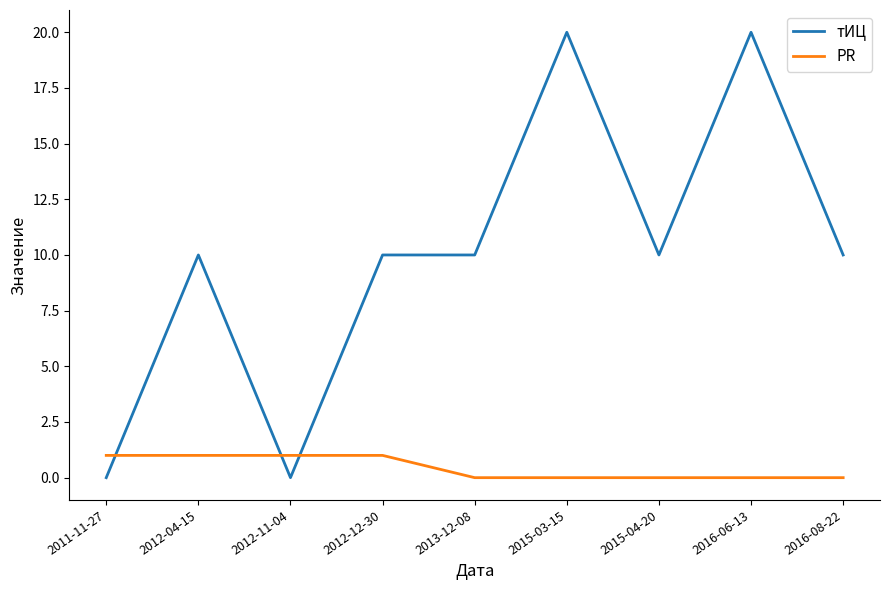

Which series changed the most between 2011-11-27 and 2013-12-08?

тИЦ